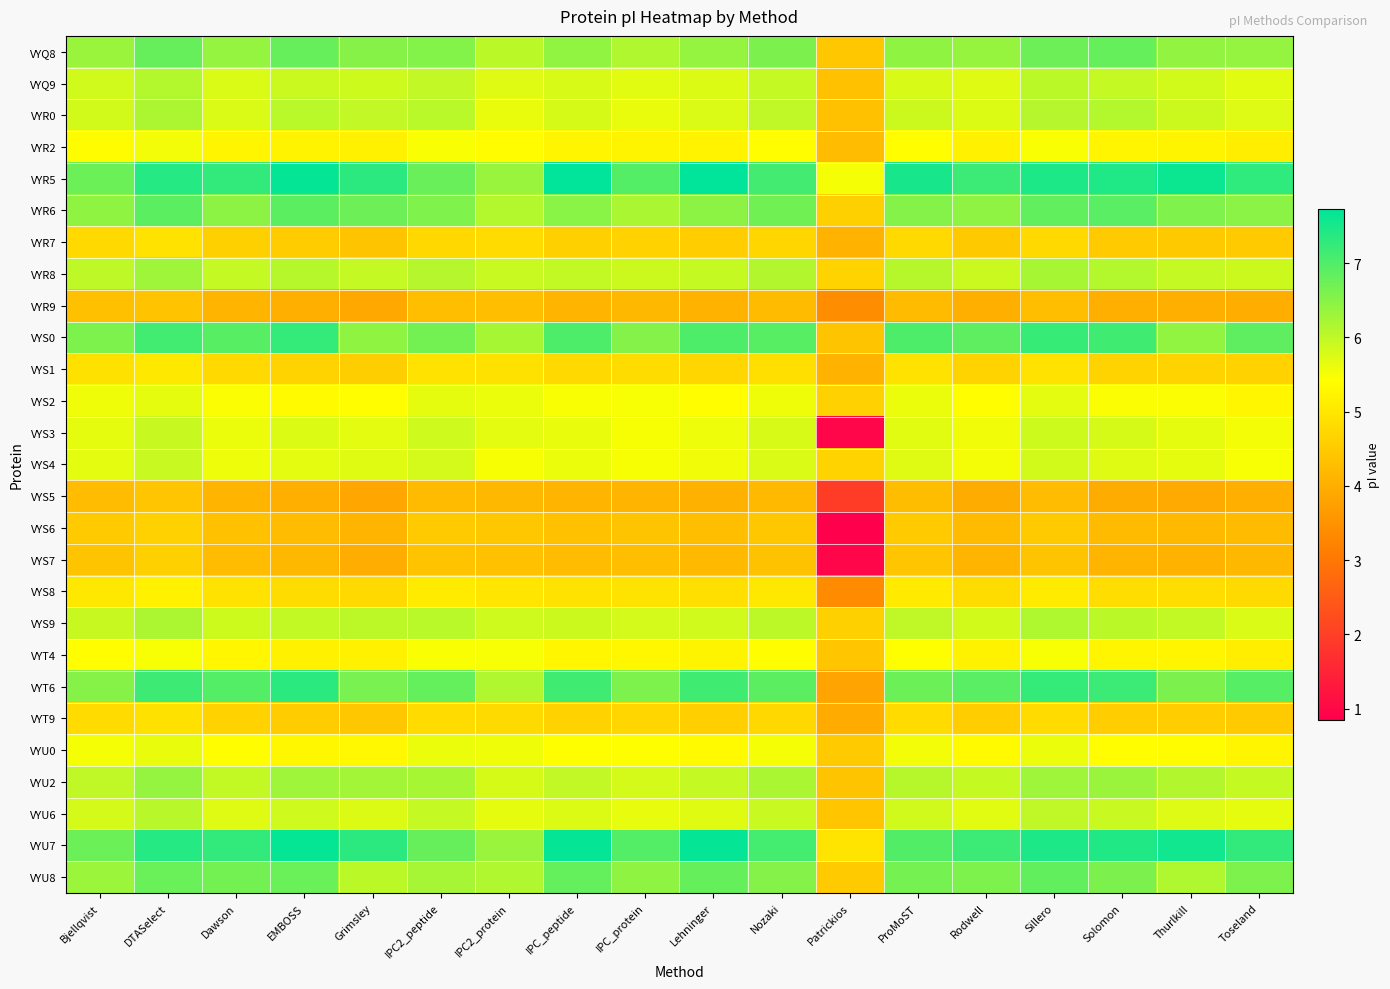

What is the difference between the highest and lowest values at Grimsley?

3.5